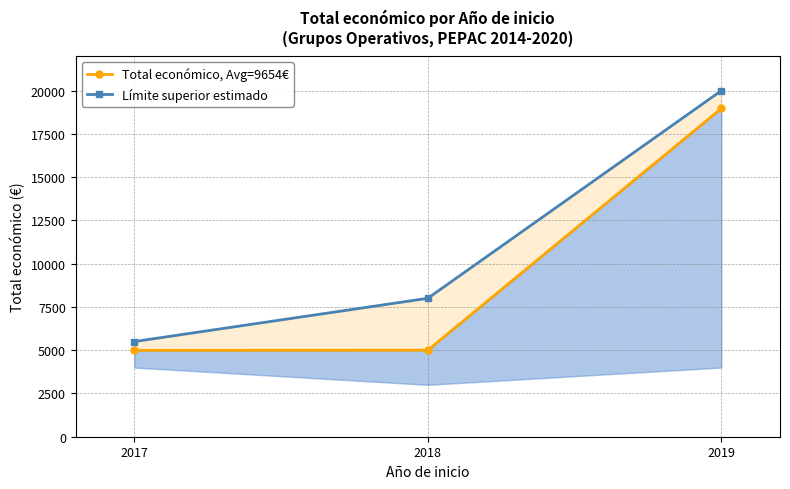

What is the average value of the Total económico, Avg=9654€ series?

9654